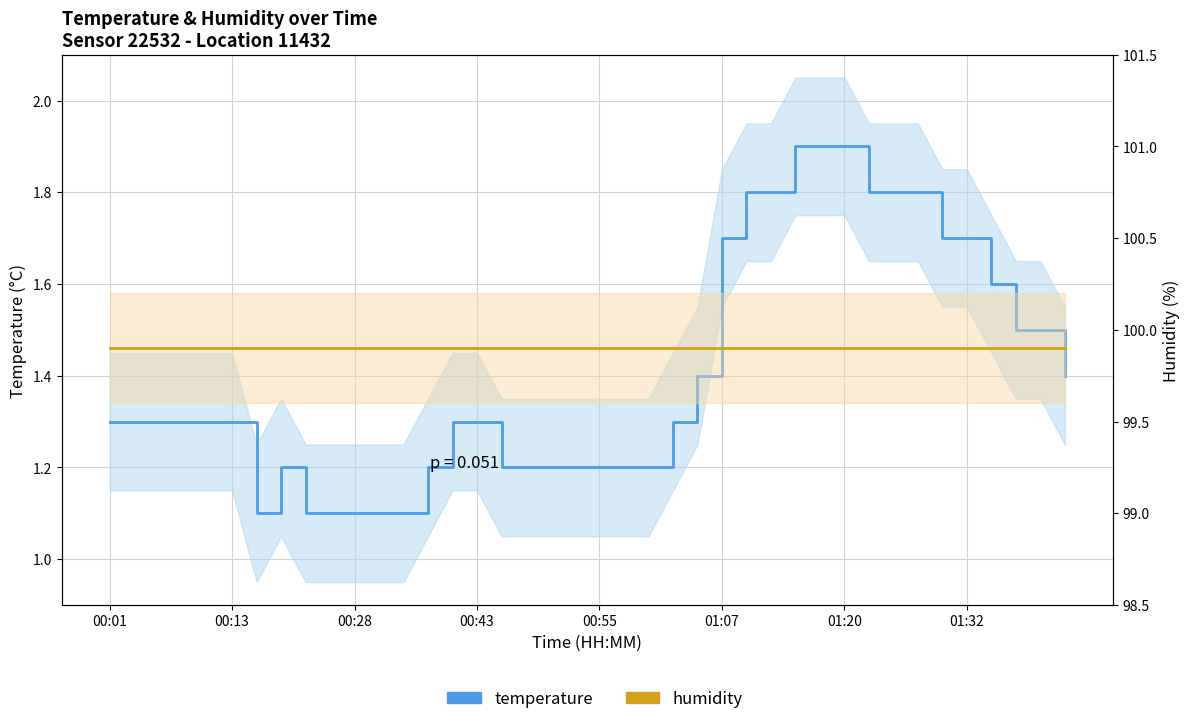

What is the sum of all humidity values?

3996.0